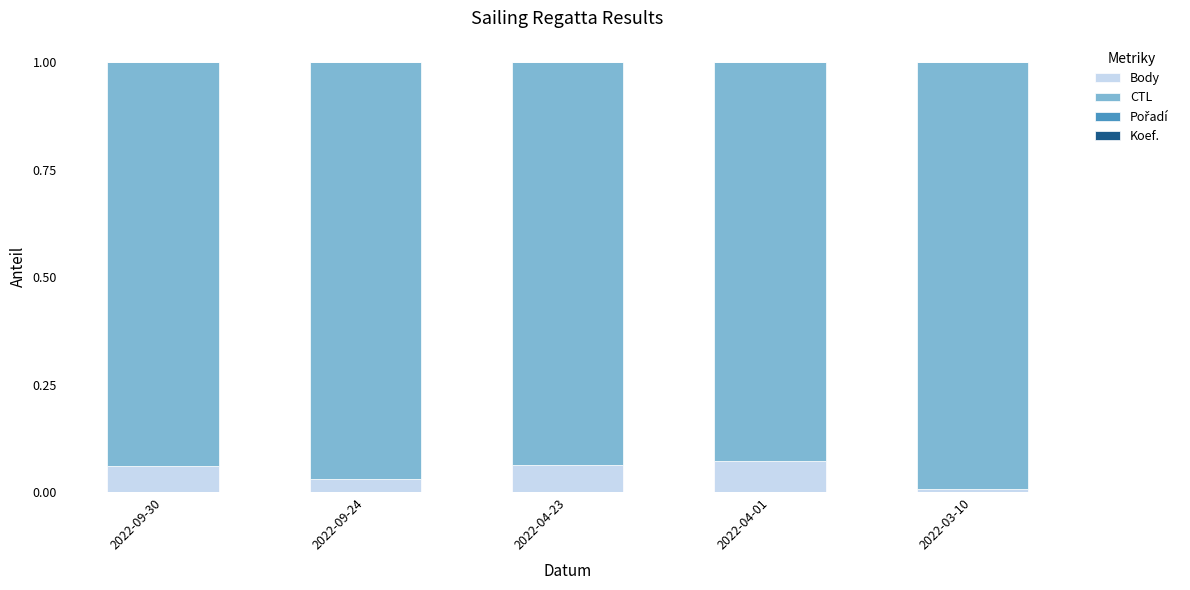

Are the bars horizontal?

No